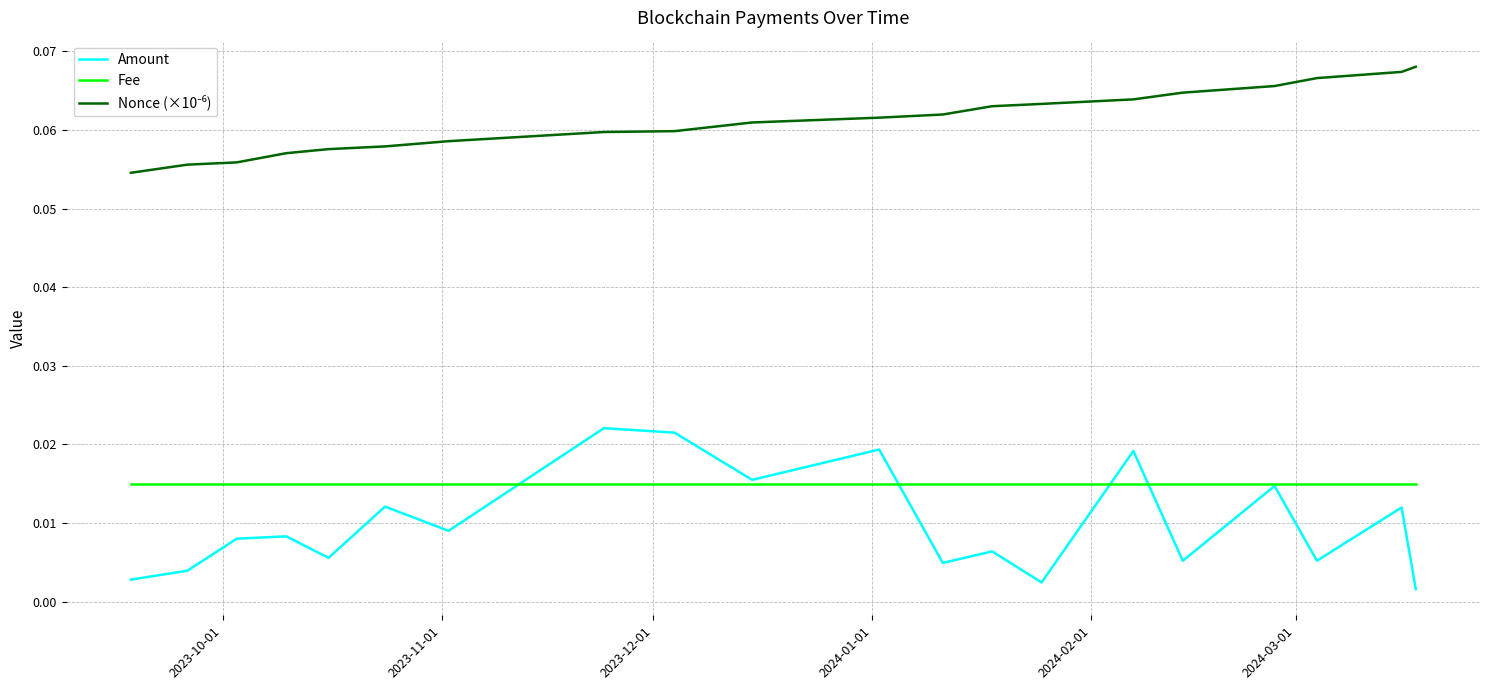

Which category has the highest value in the Fee series?

2023-10-01